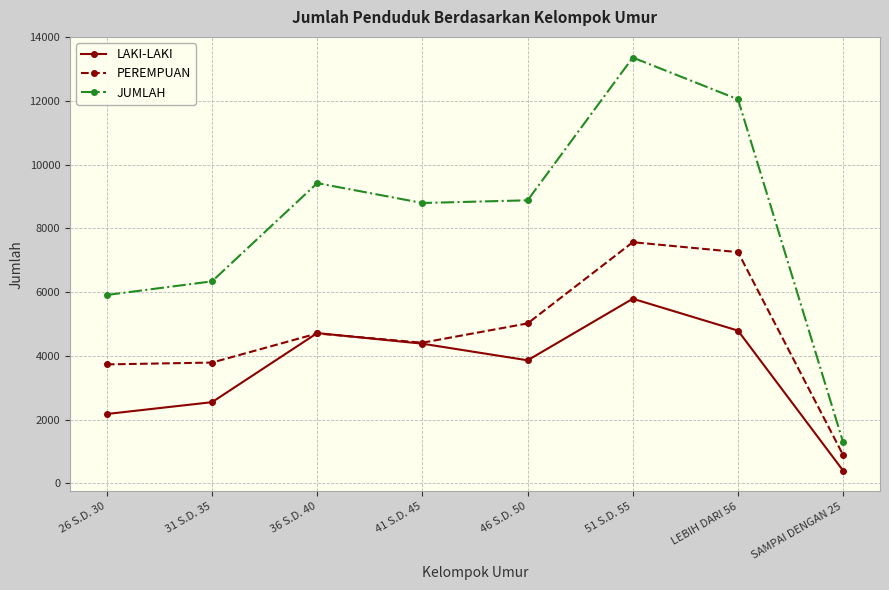

What is the sum of all PEREMPUAN values?

37362